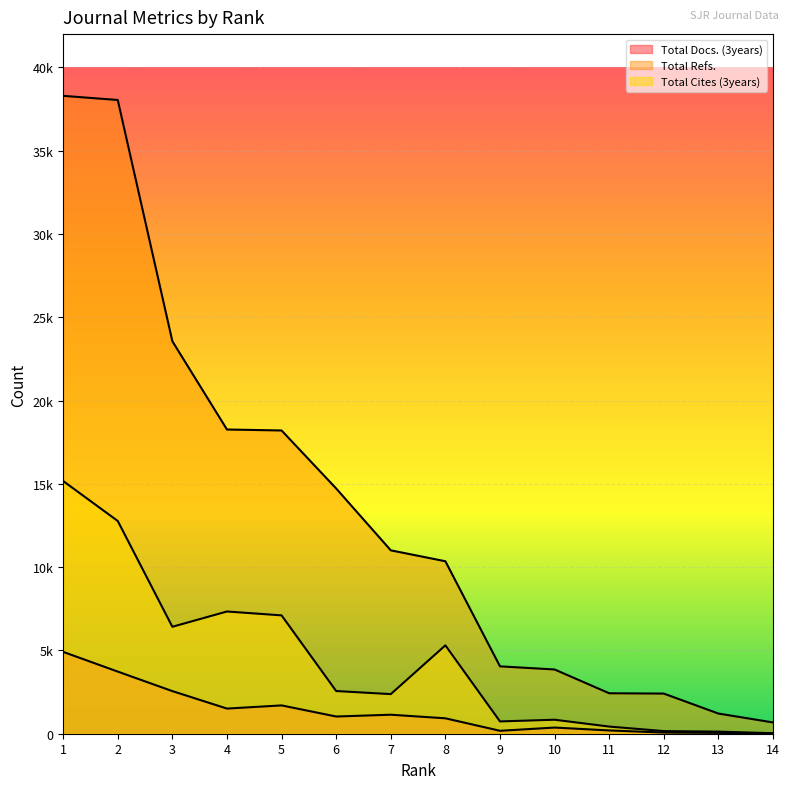

Count the number of data series in this chart.

3